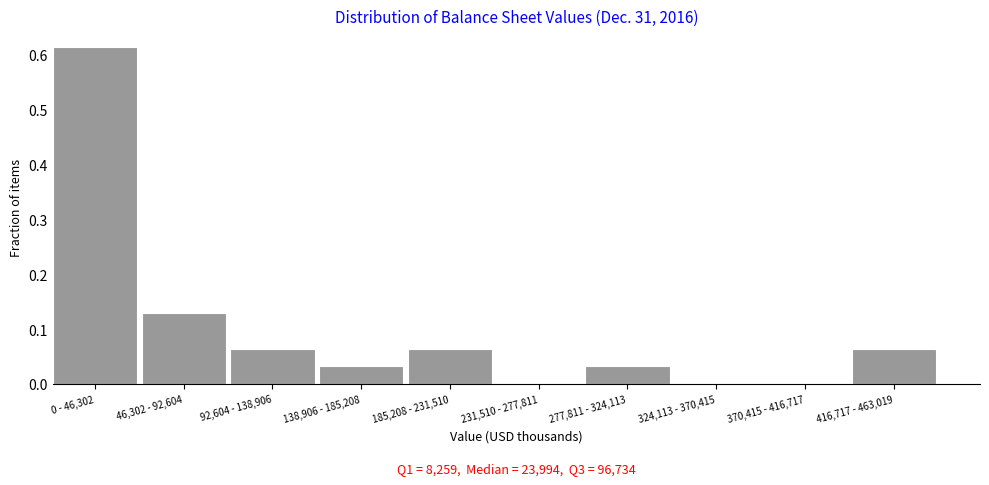

Which has a higher value, 370,415 - 416,717 or 277,811 - 324,113?

277,811 - 324,113